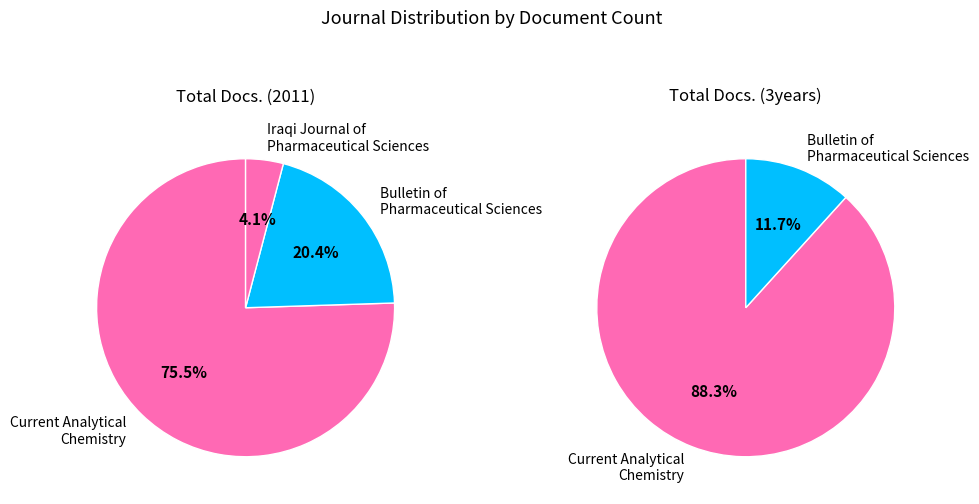

To the nearest percent, what portion does Current Analytical Chemistry represent?

76%